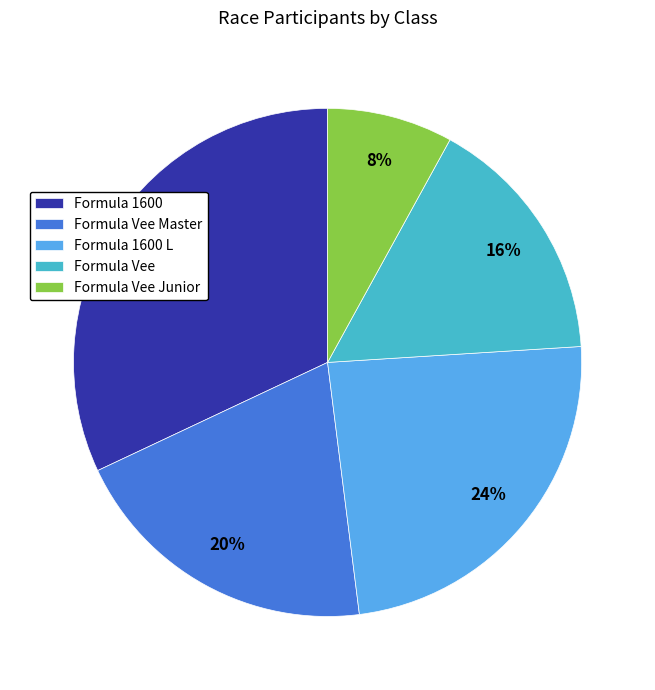

What percentage is the Formula Vee slice, to the nearest percent?

16%